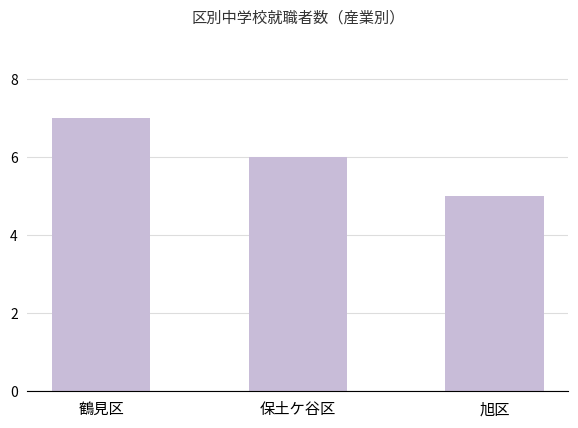

What is the sum of the values at 旭区 and 鶴見区?

12